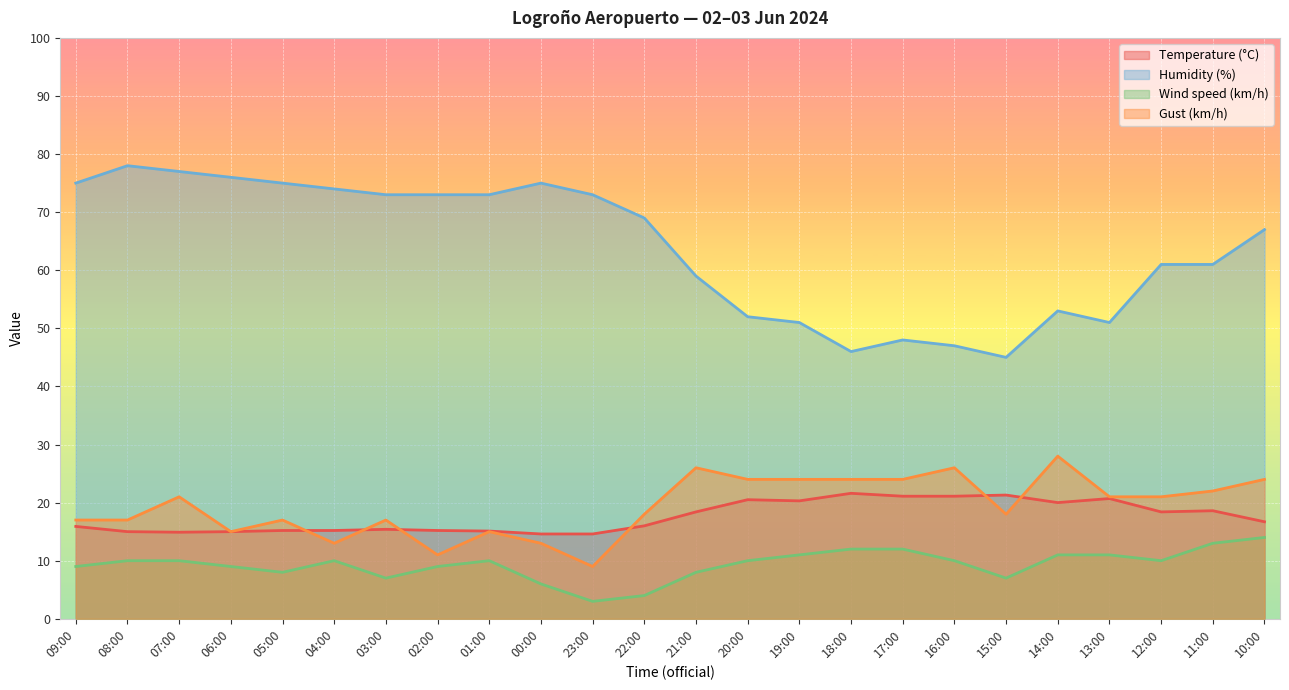

How many lines are shown in the chart?

4